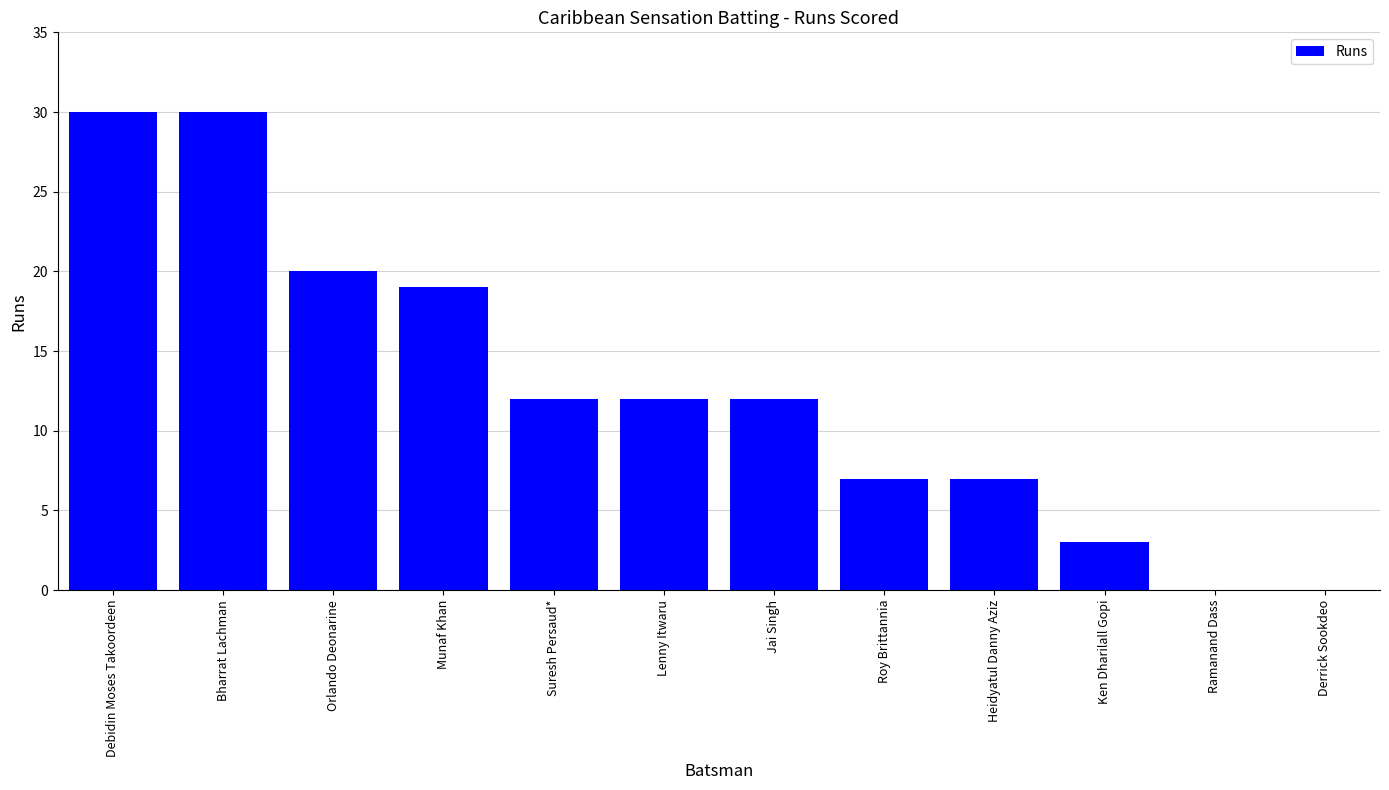

What is the sum of all values?

152